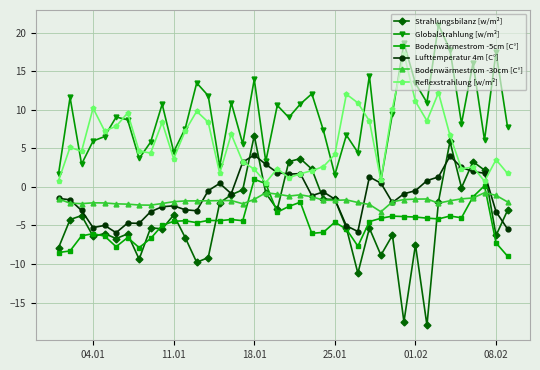

Which series has the largest range (max minus min)?

Strahlungsbilanz [w/m²]